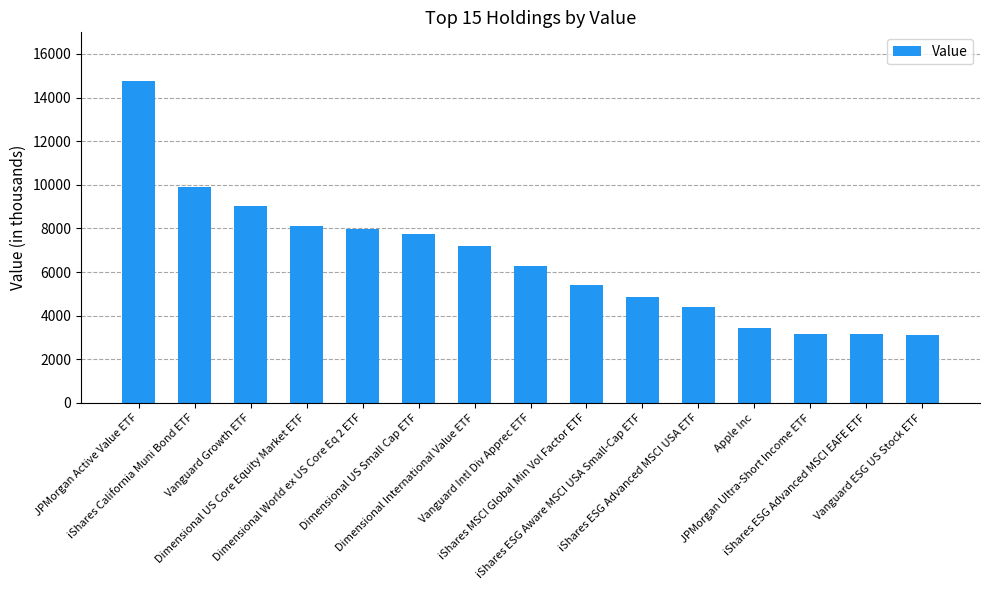

What is the sum of the values at Dimensional World ex US Core Eq 2 ETF and iShares MSCI Global Min Vol Factor ETF?

13369